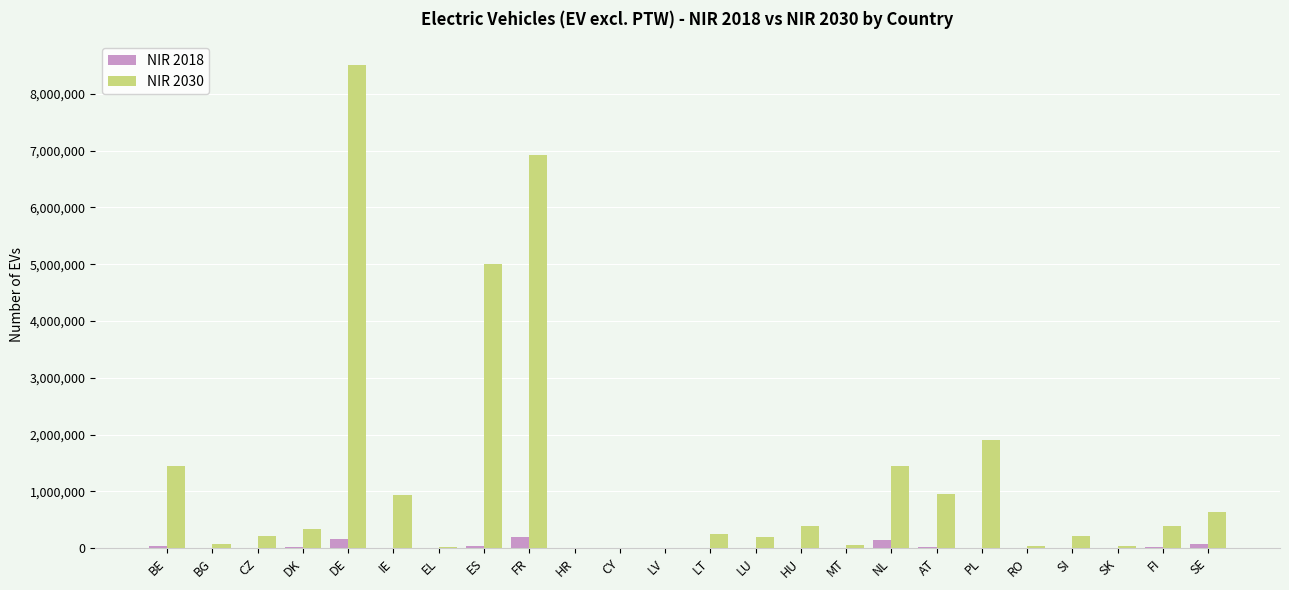

The NIR 2030 series shows 243863 at SE. True or false?

False